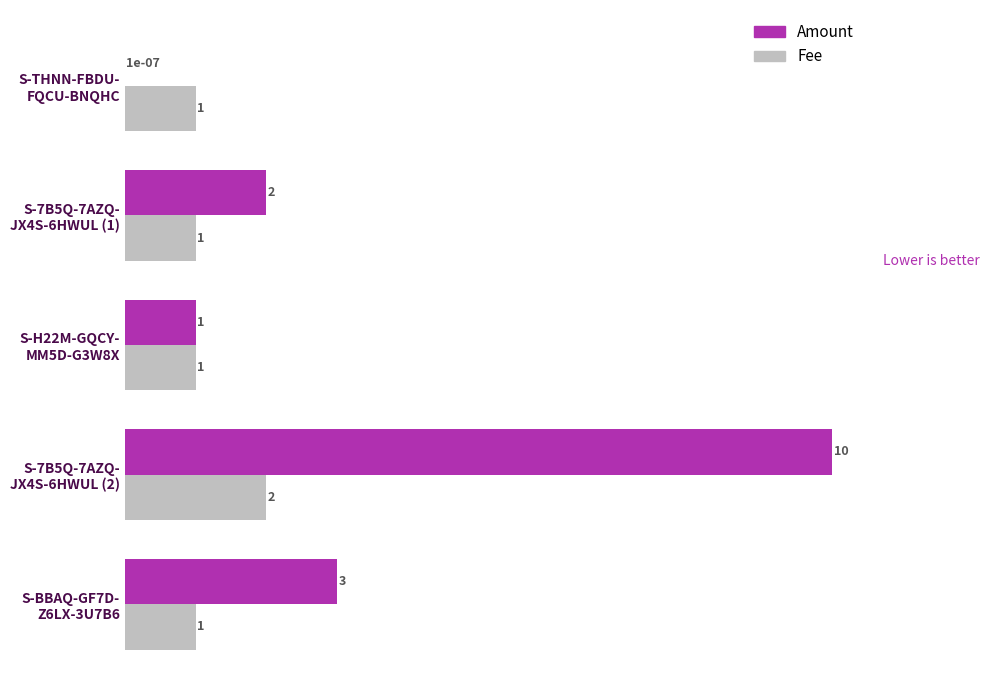

Which series has the largest total across all categories?

Amount